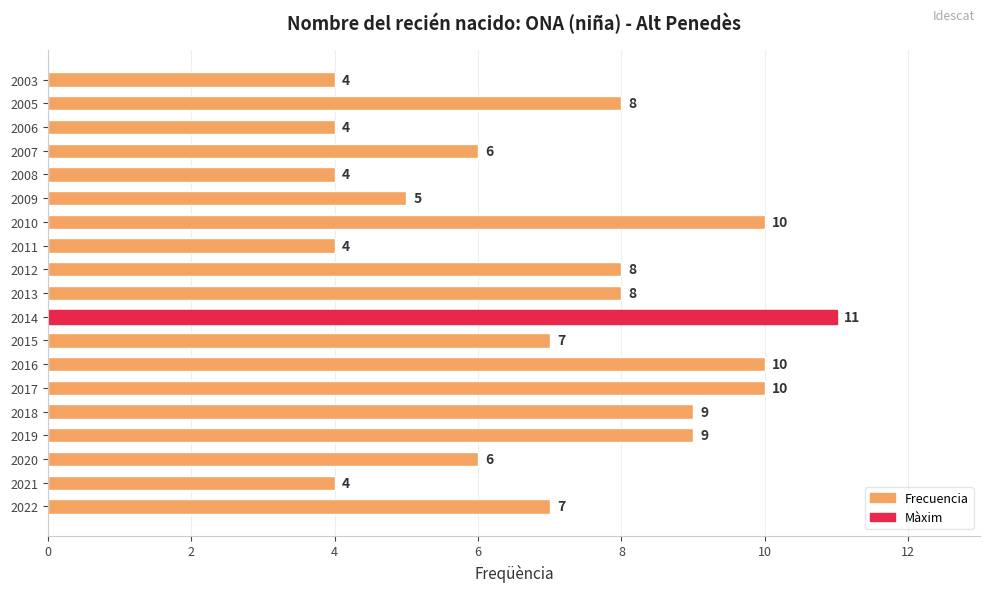

What is the average value?

7